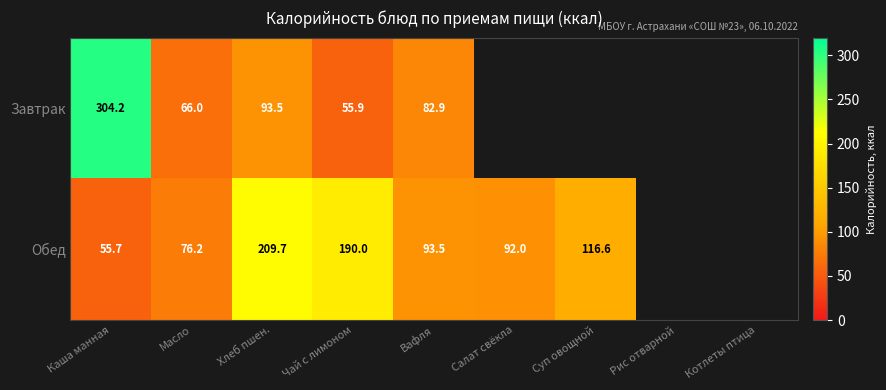

Is the value of Обед at Вафля greater than the value of Завтрак at Чай с лимоном?

Yes